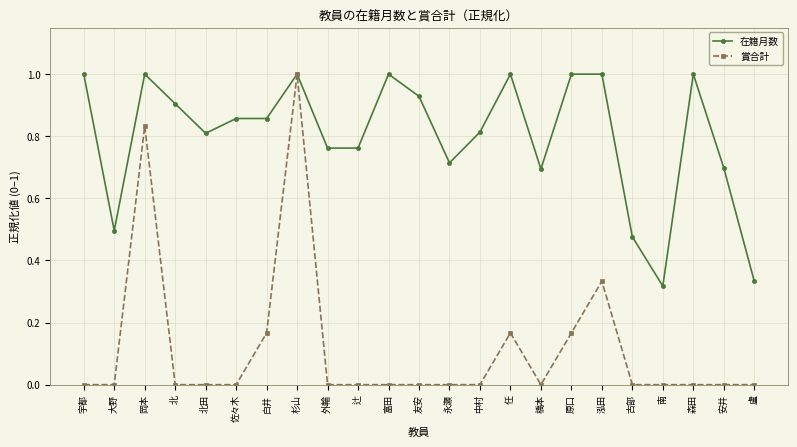

Is it true that 賞合計 equals 0.0 at 友安?

True